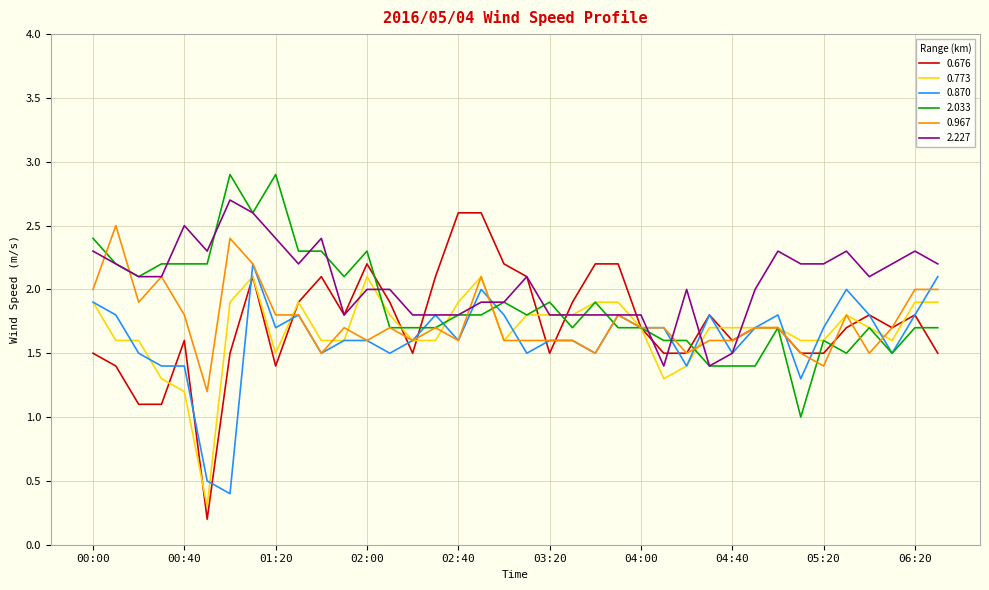

Which series has the largest total across all categories?

2.227